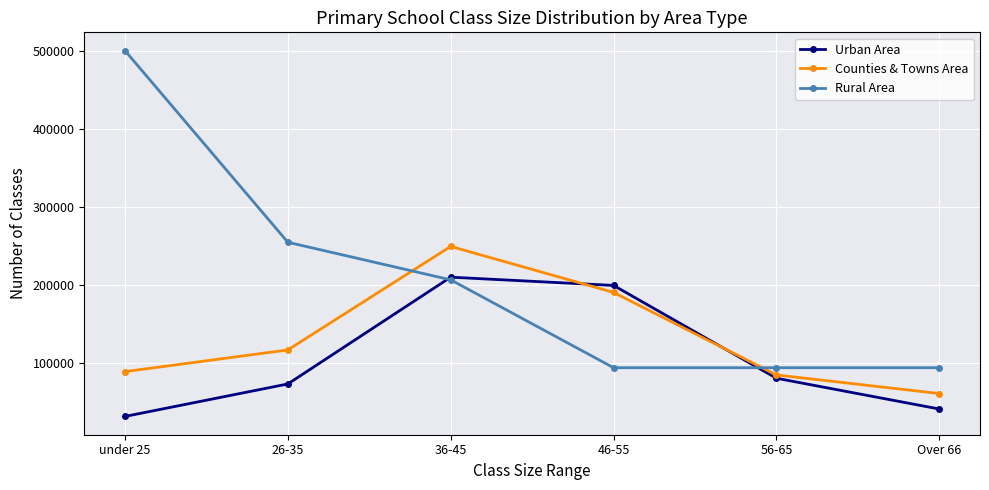

The value of Rural Area at 46-55 is 37479. True or false?

False